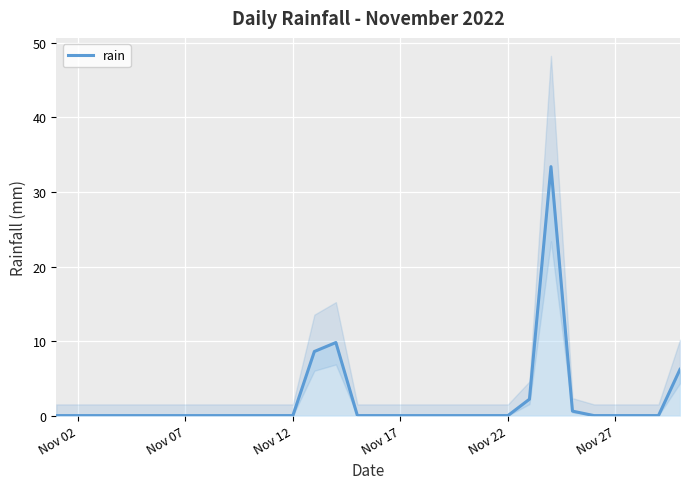

Is it true that rain equals 16.6 at Nov 02?

False